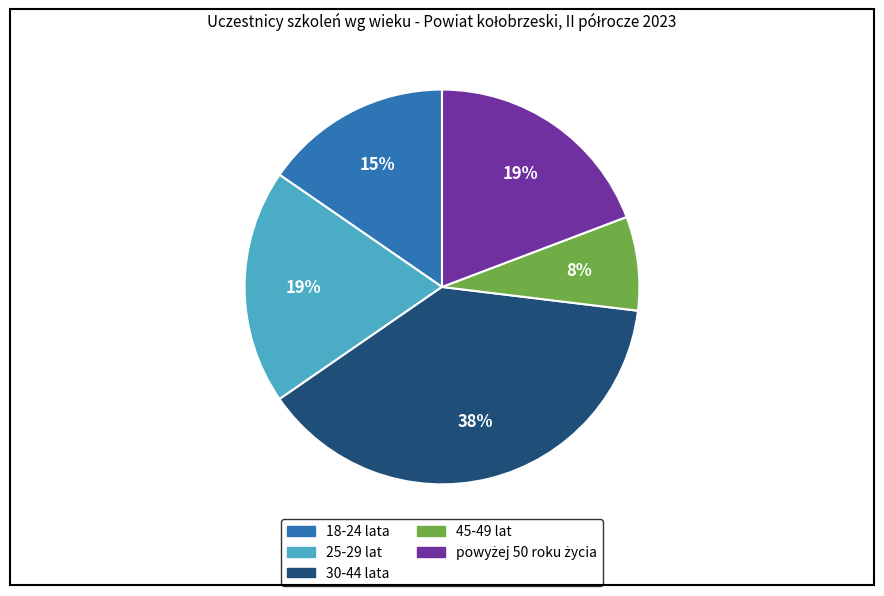

Is there a majority slice in this chart?

No